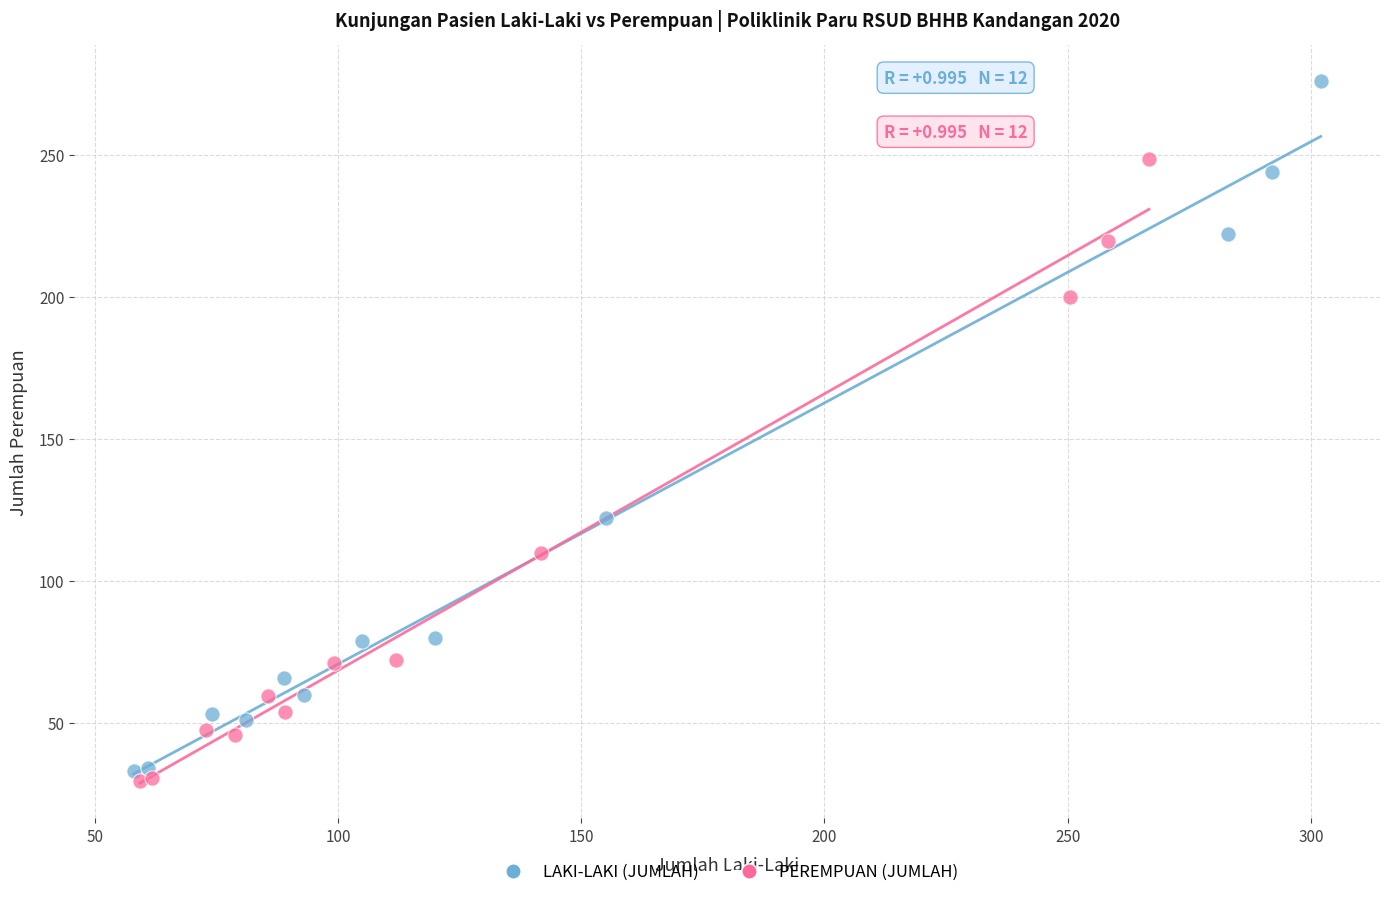

Which series contains the highest Y value?

LAKI-LAKI (JUMLAH)